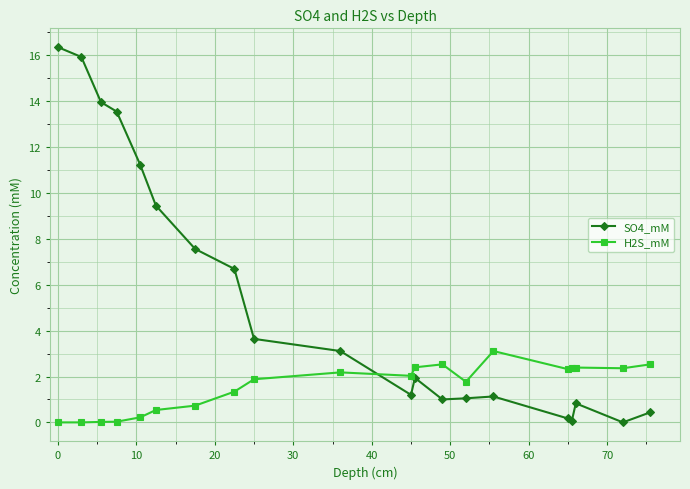

Which series has the largest total across all categories?

SO4_mM